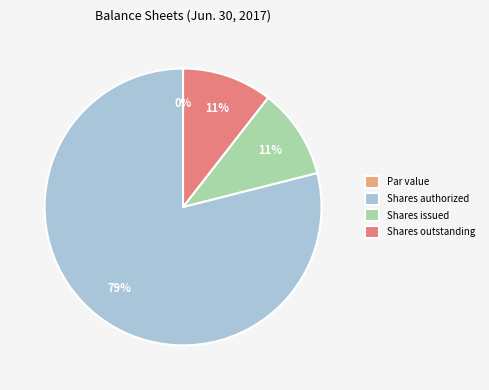

What percentage is the Common stock, shares outstanding slice, to the nearest percent?

11%